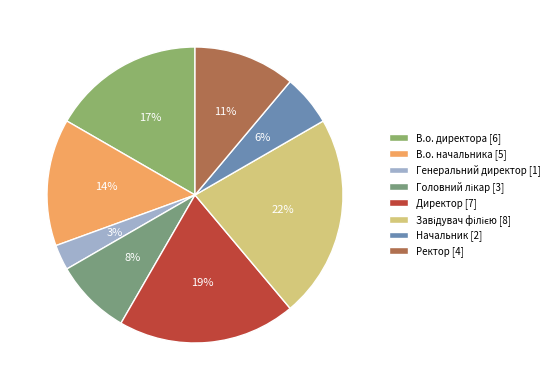

What percentage do Директор and Завідувач філією together represent?

41.7%